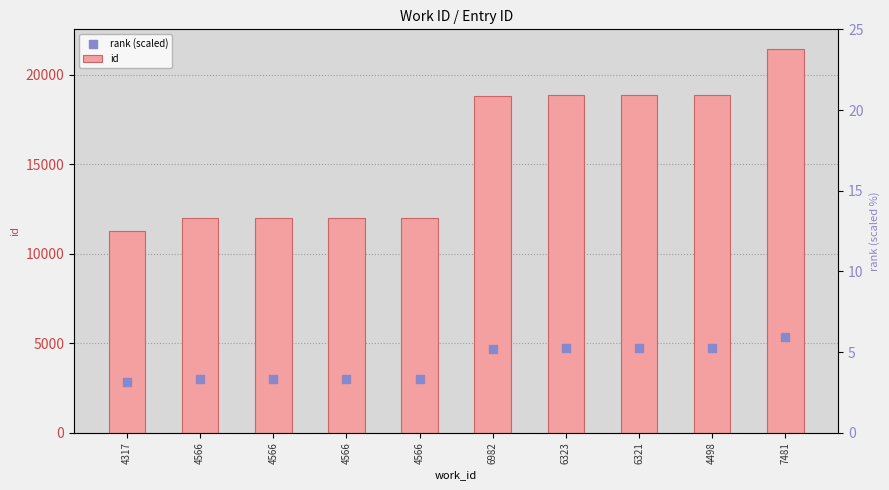

At which category is the sum across all series the highest?

7481